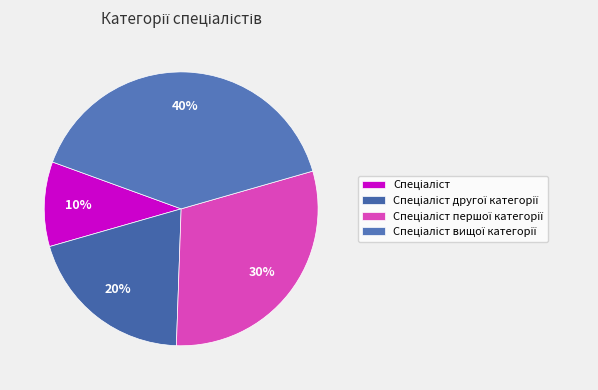

To the nearest percent, what is the combined percentage of Спеціаліст and Спеціаліст першої категорії?

40%